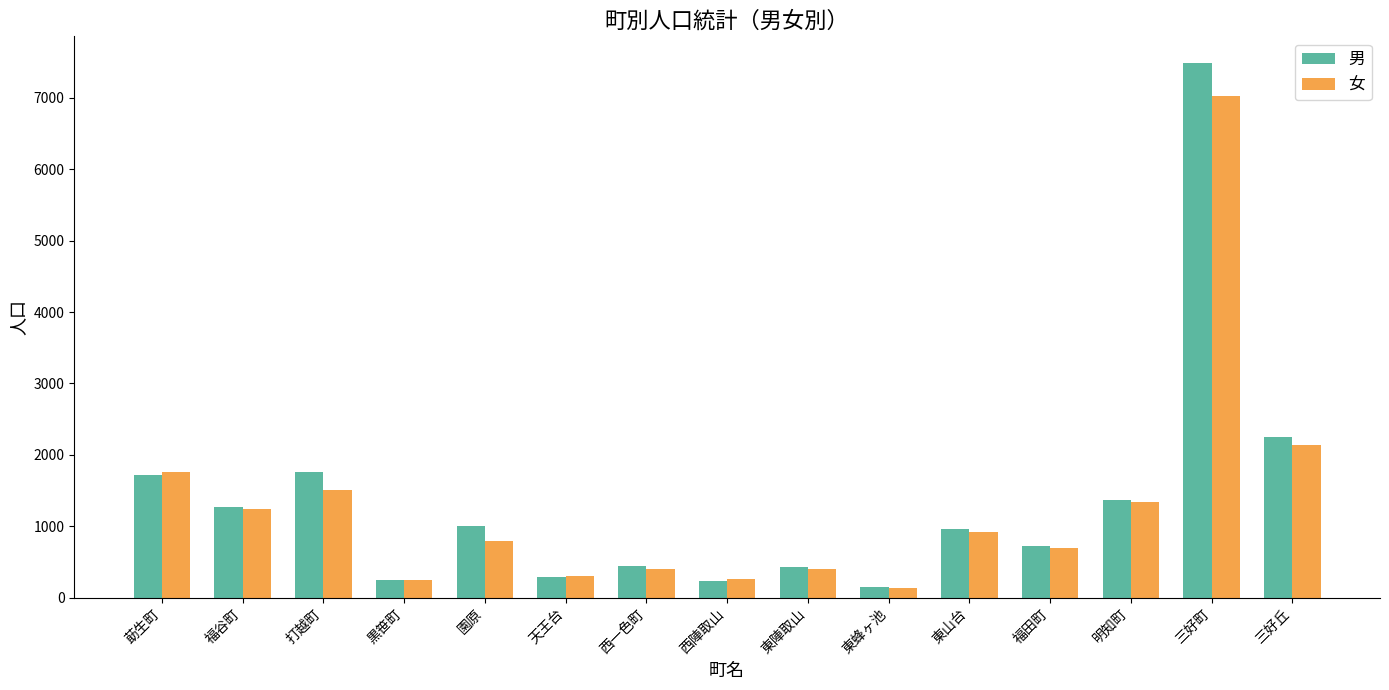

What is the highest value of the 男 series?

7488